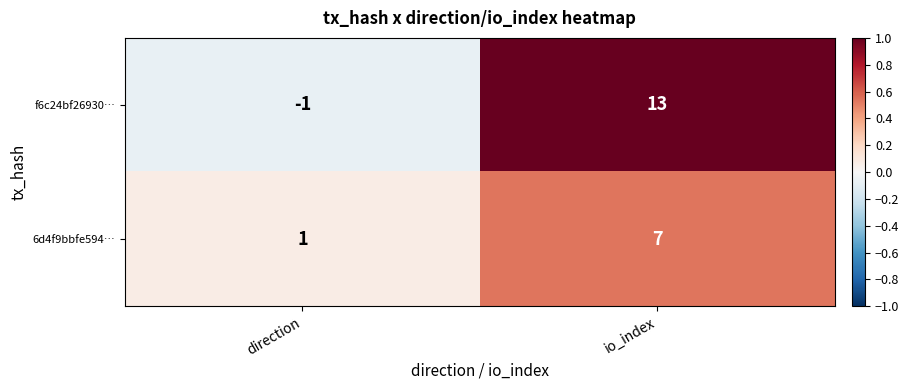

Reading left to right, extract all data points from this chart.

f6c24bf26930…: direction=-1	io_index=13
6d4f9bbfe594…: direction=1	io_index=7